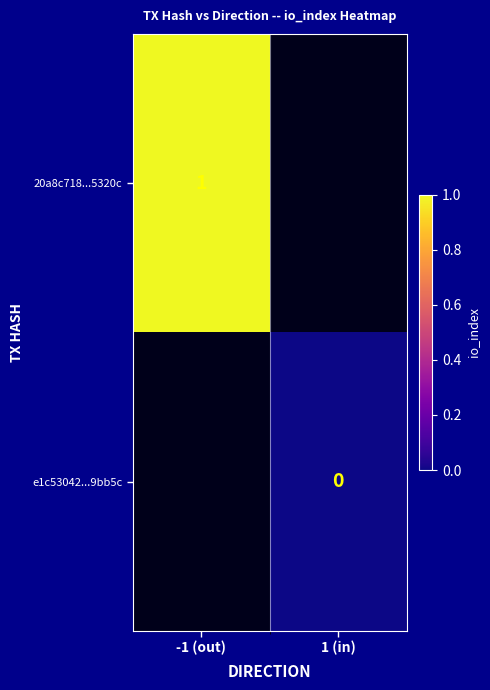

True or false: 20a8c718...5320c has a value of 1 at -1 (out).

True